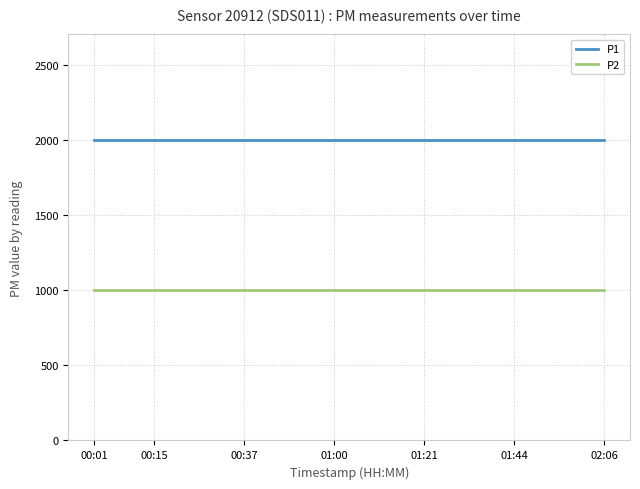

What is the average value of the P1 series?

1999.9